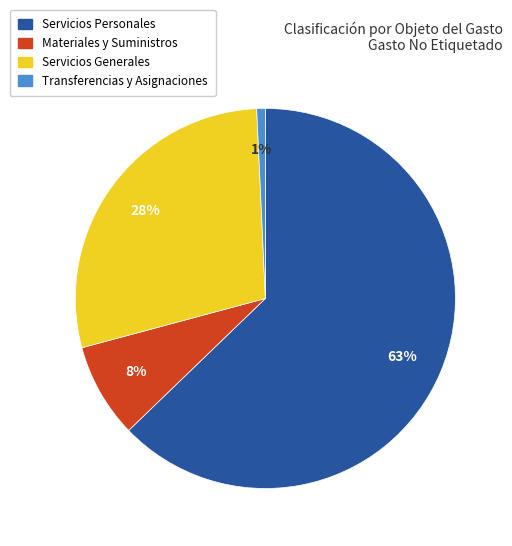

To the nearest percent, what is the average slice percentage?

25%